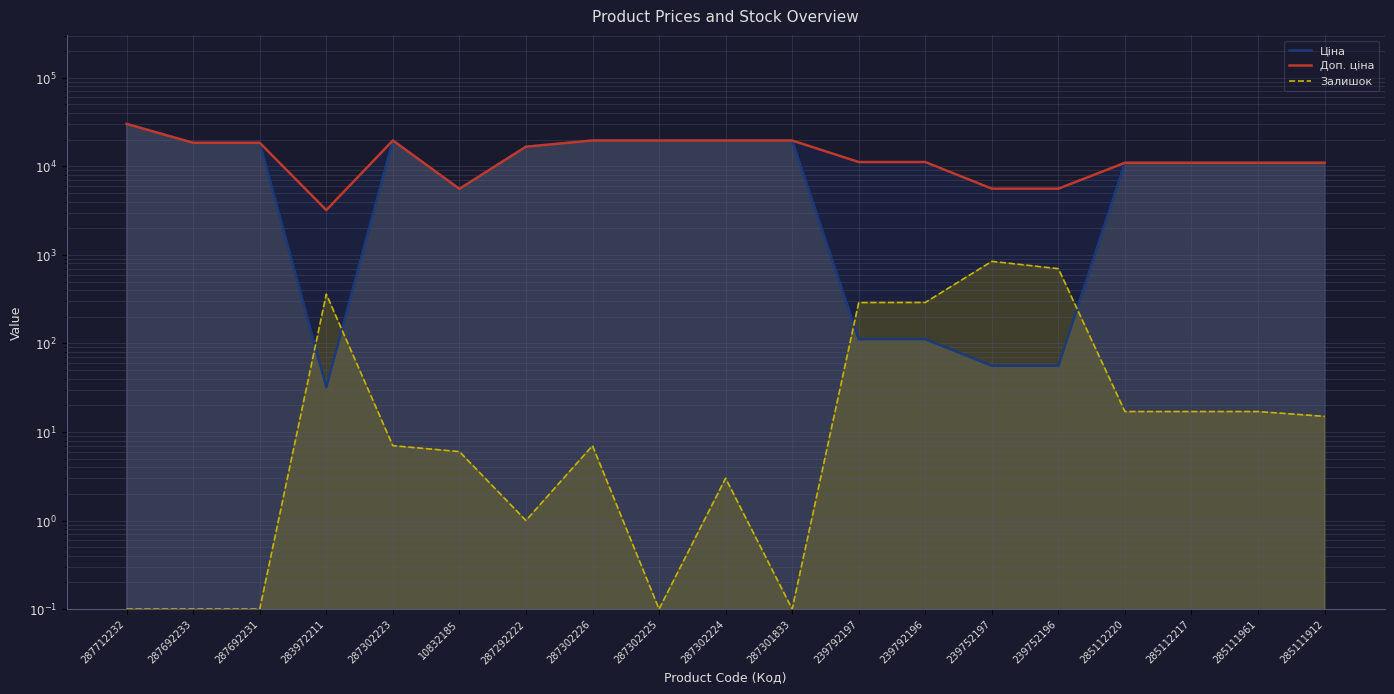

What is the difference between the maximum and minimum values in the Ціна series?

30070.7